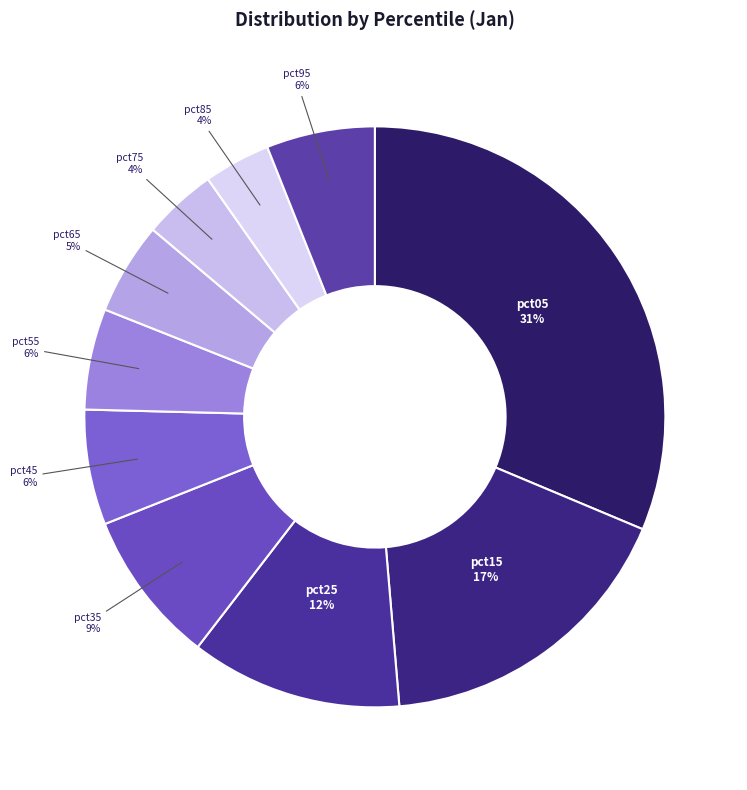

How many slices are in this pie chart?

10